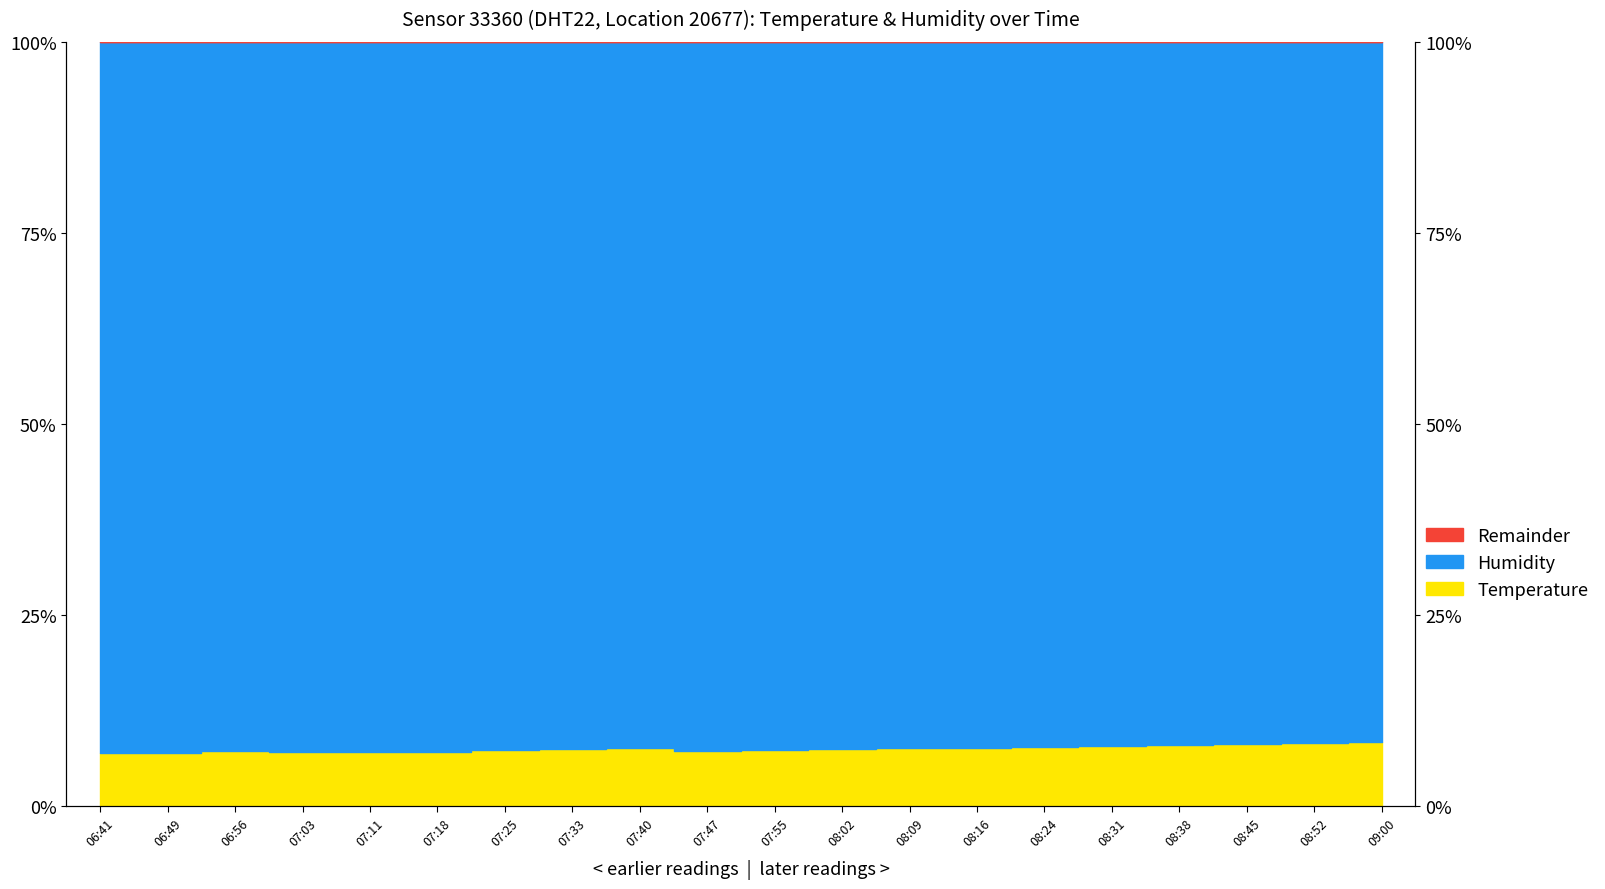

What is the smallest value displayed?

6.9